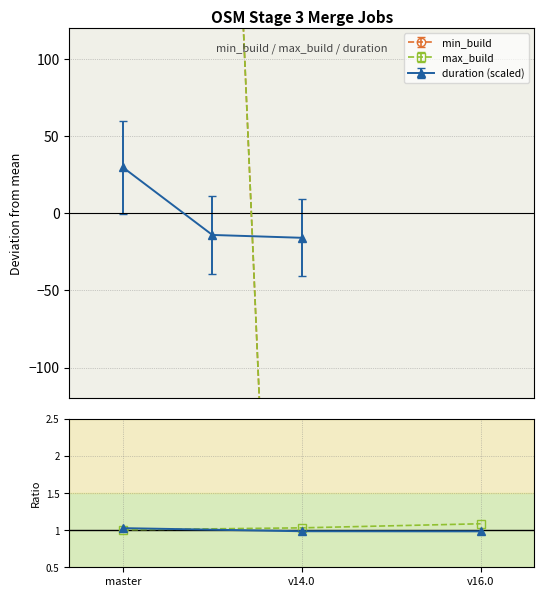

What is the label of the 2nd point from the left?

v14.0